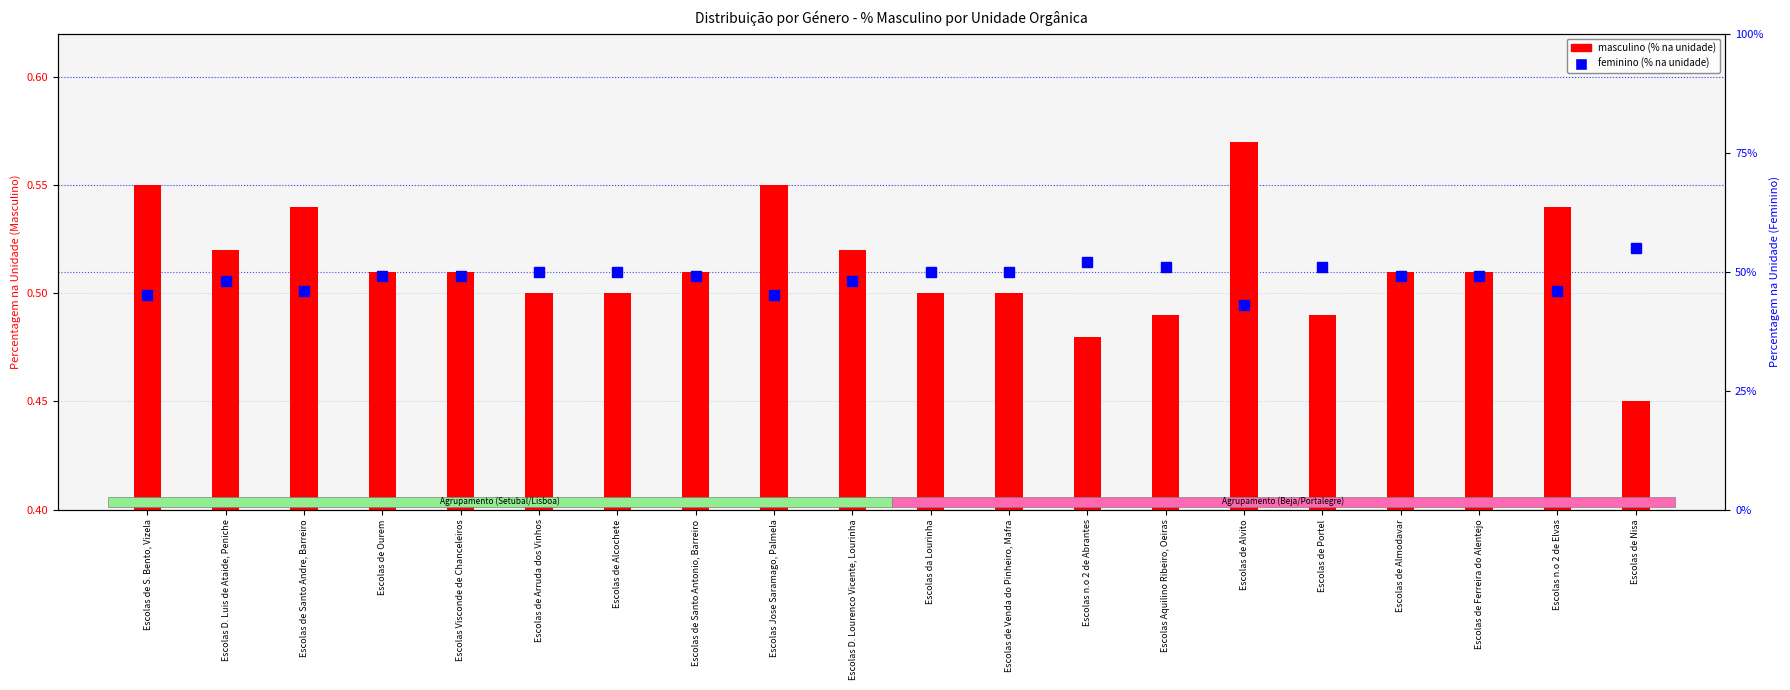

At which label does feminino (unidade) reach its minimum?

Escolas de Alvito